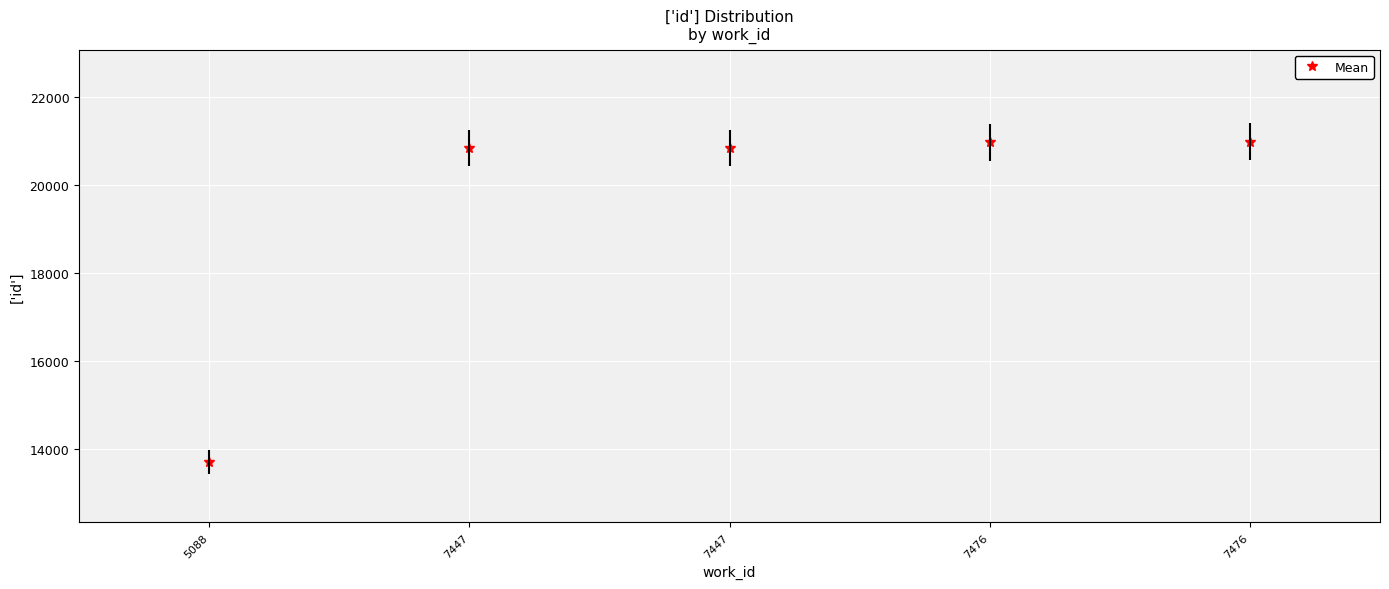

Between 7447 and 7447, which is larger?

7447